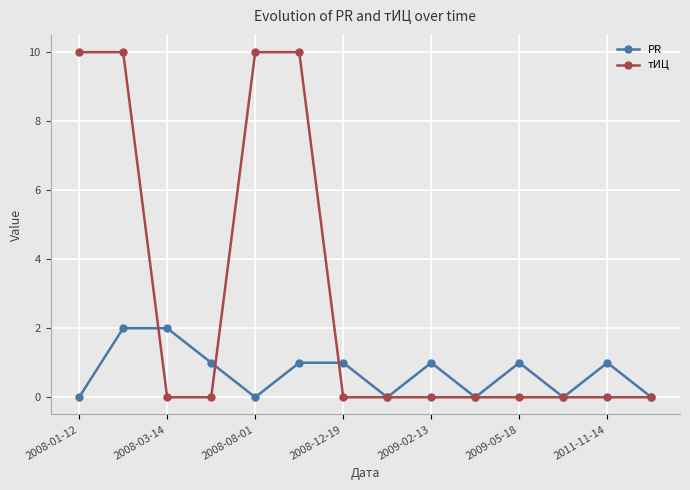

True or false: PR has more than 2 points higher than both neighbors.

True